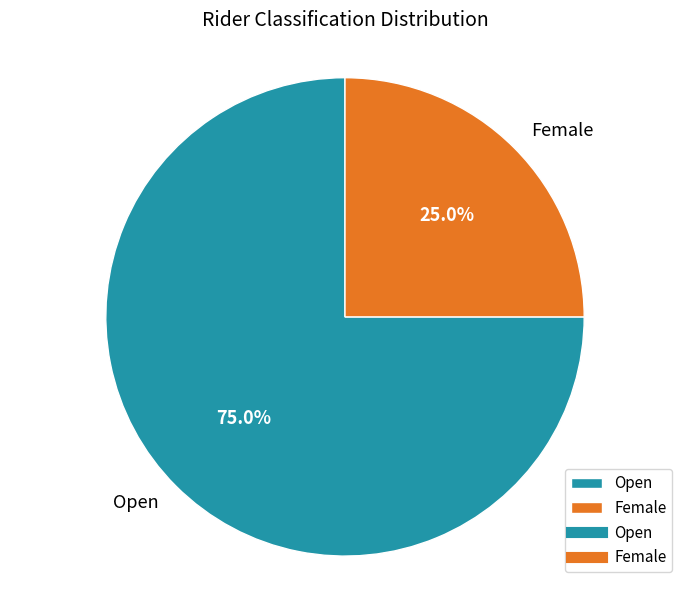

The Open slice represents 67% of the pie. True or false?

False